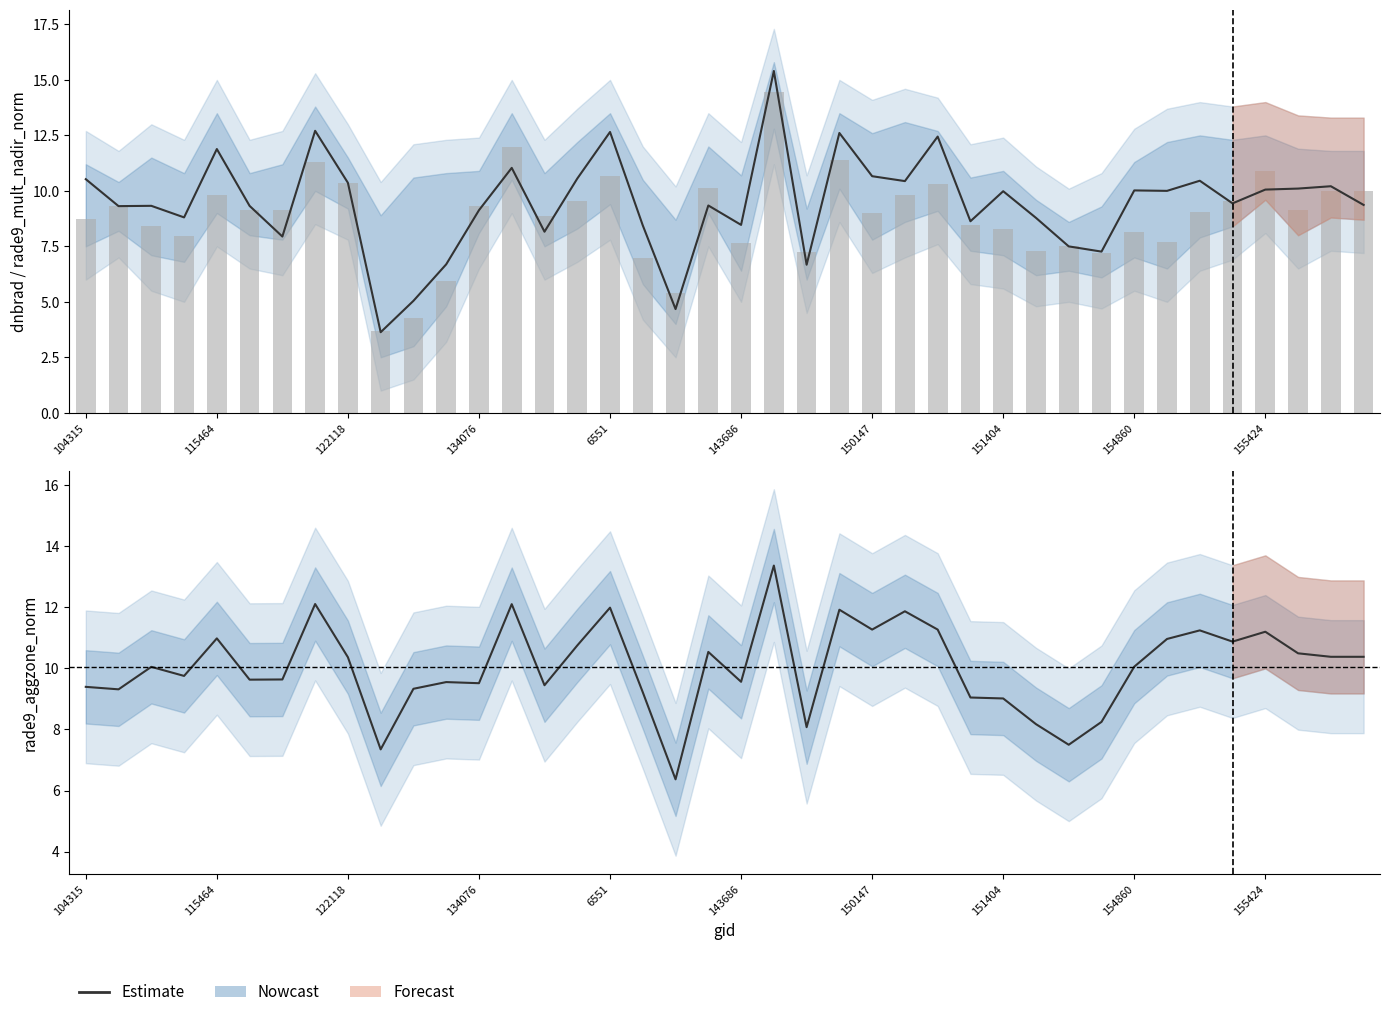

What is the difference between the values at 35 and 10?

1.5